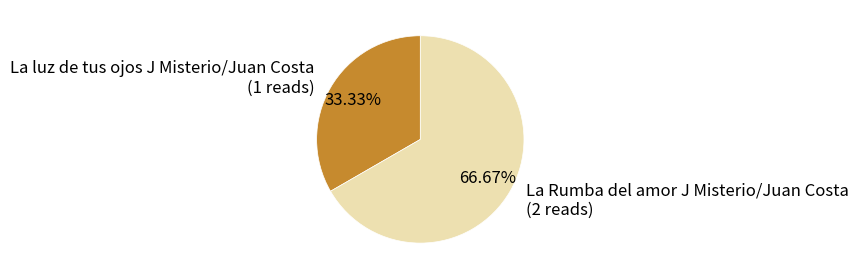

How many slices are in this pie chart?

2